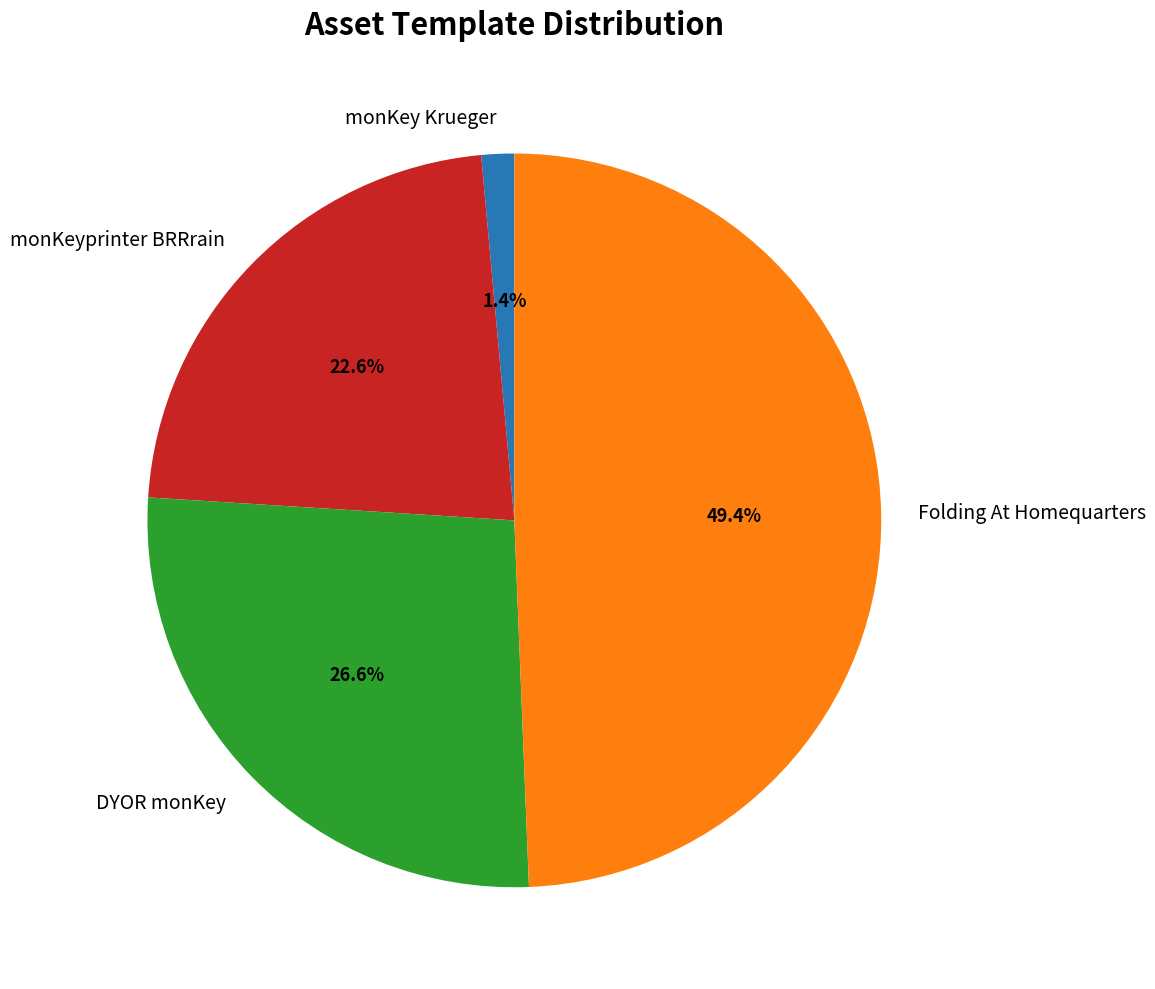

To the nearest percent, what portion does monKey Krueger represent?

1%